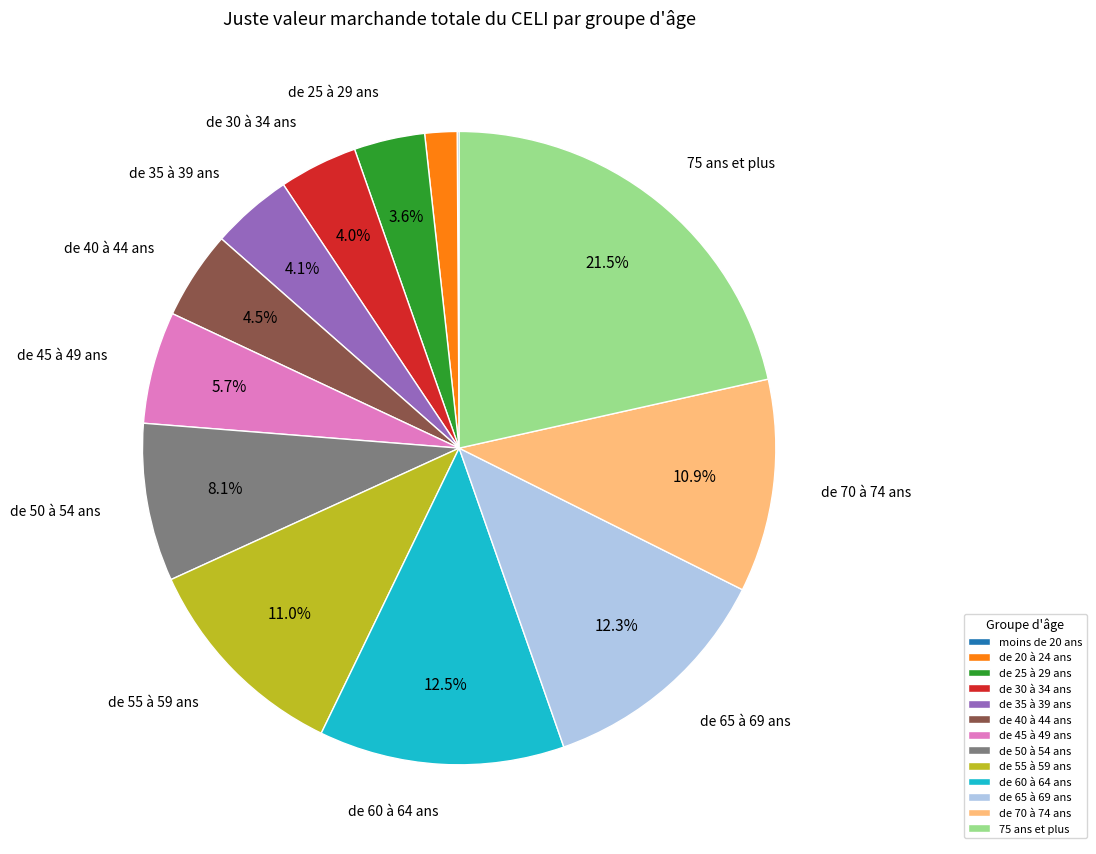

What is the largest slice in the pie chart?

75 ans et plus